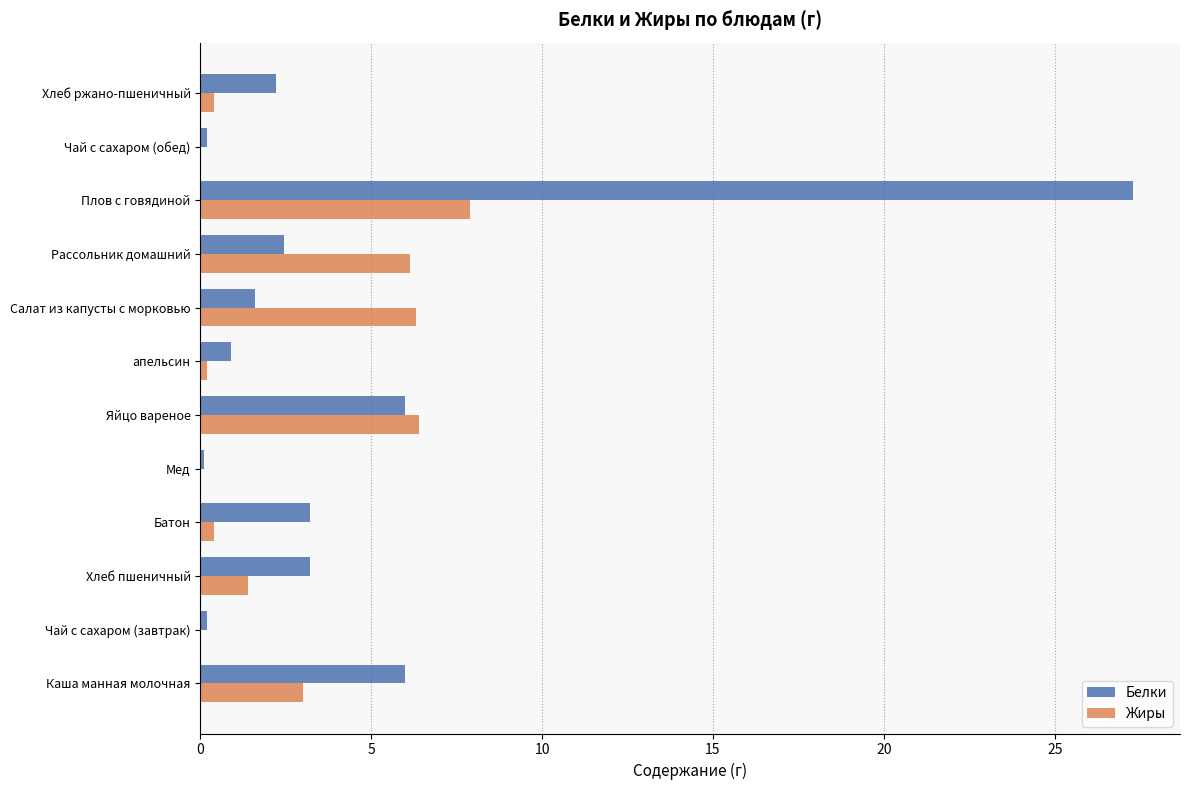

Between Каша манная молочная and Чай с сахаром (завтрак), which series saw the biggest shift?

Белки